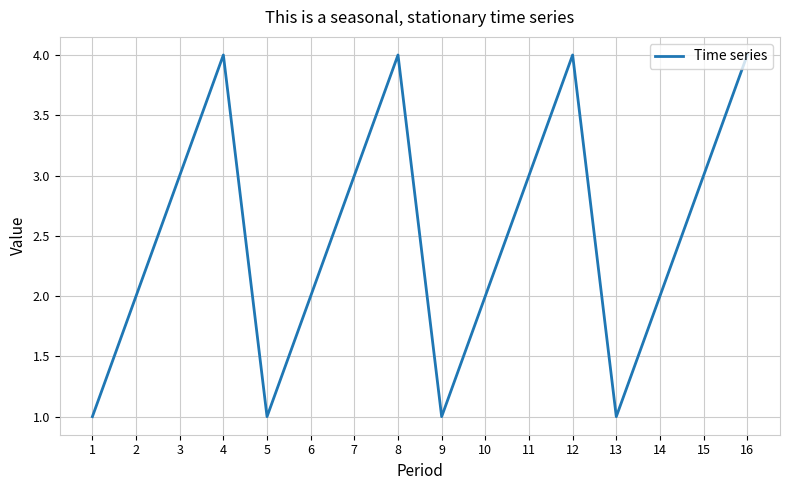

What is the greatest value displayed?

4